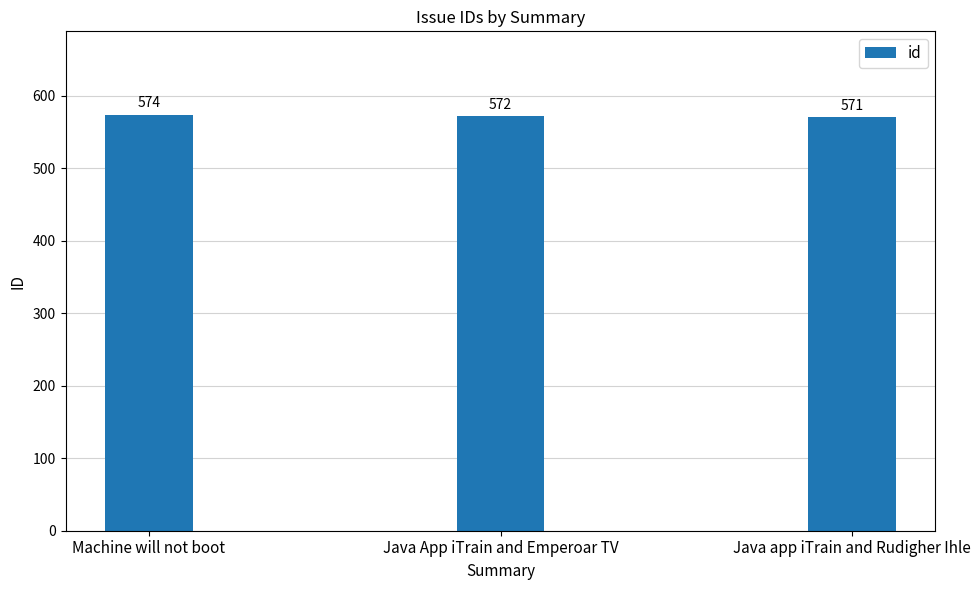

What is the smallest value displayed?

571